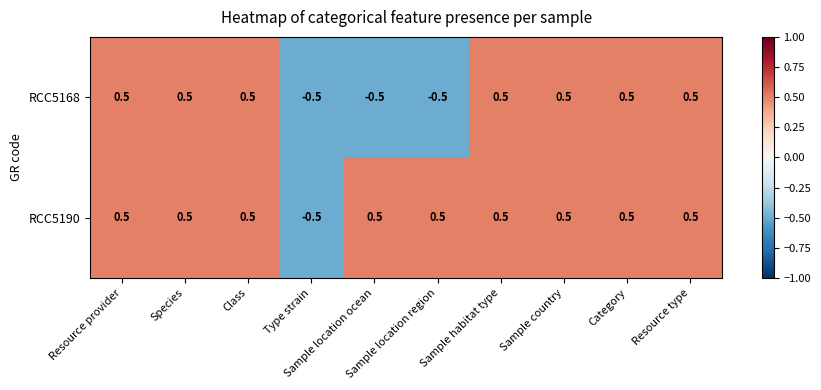

What is the total value across all series at Class?

1.0